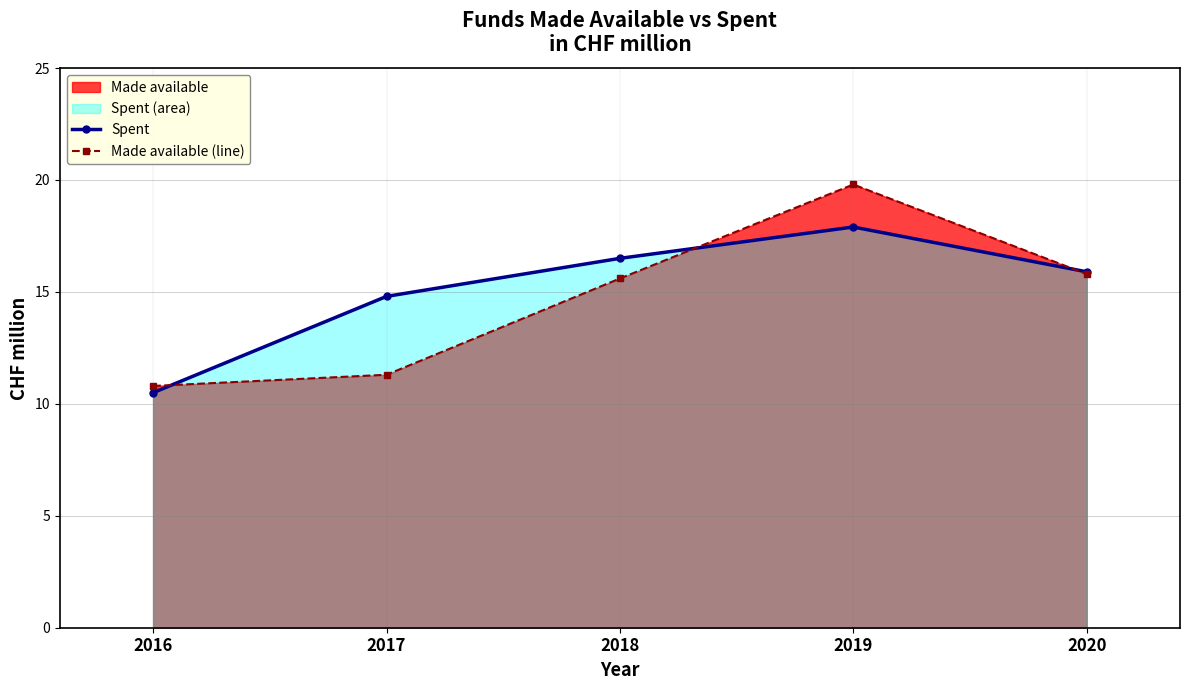

Where does the Made available (line) series first go above 15?

2018